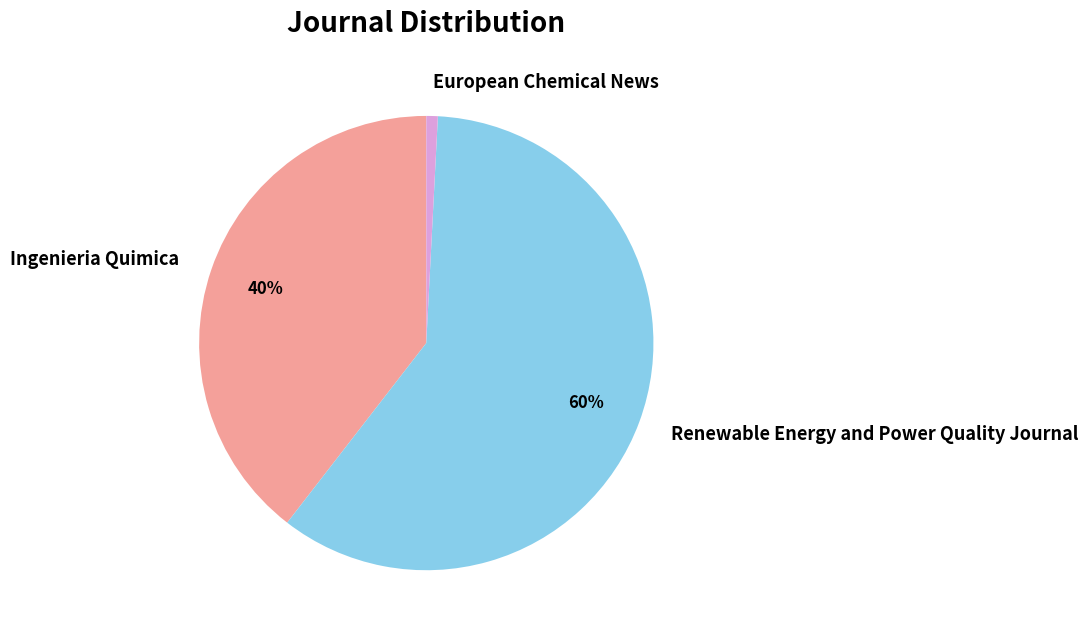

Combined, do European Chemical News and Renewable Energy and Power Quality Journal account for over 50%?

Yes